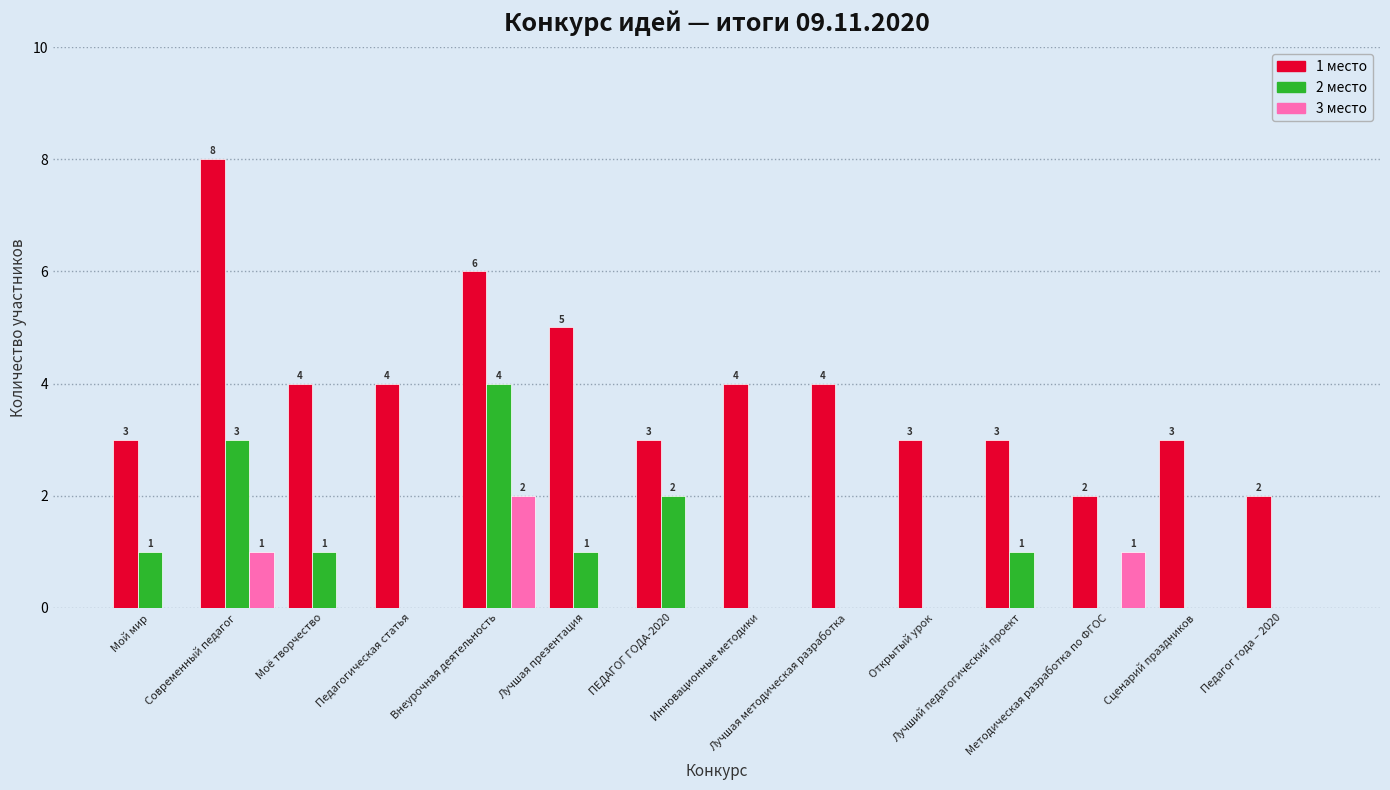

Does the chart contain stacked bars?

No